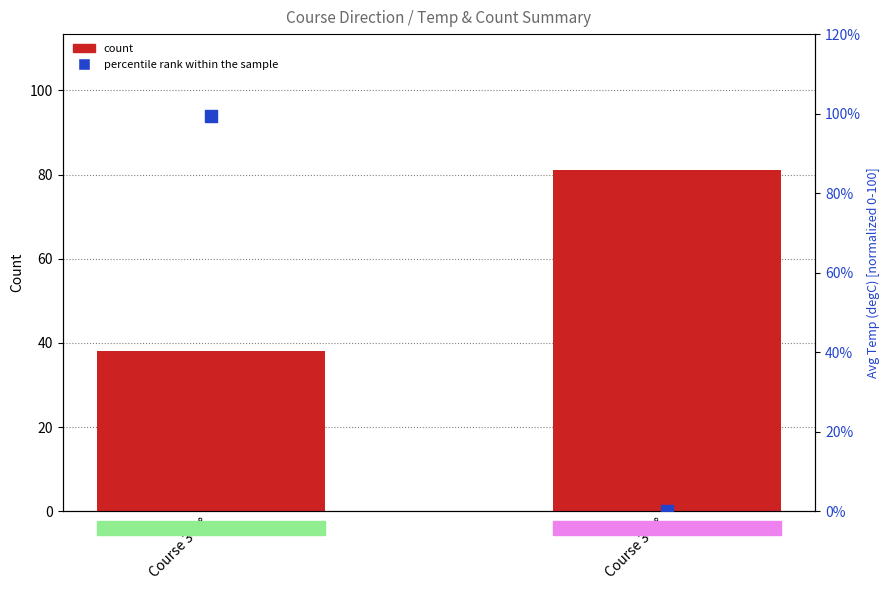

Which series has the largest total across all categories?

count